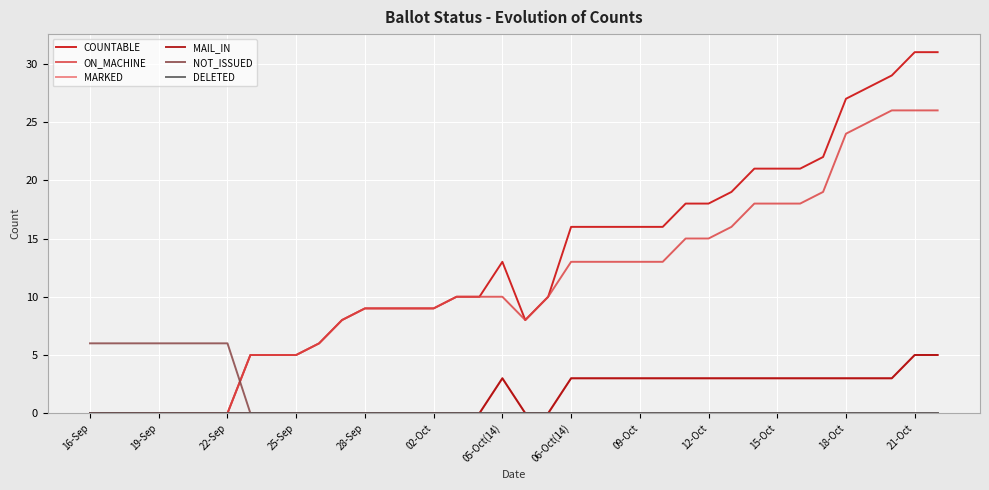

Which series has the largest total across all categories?

COUNTABLE